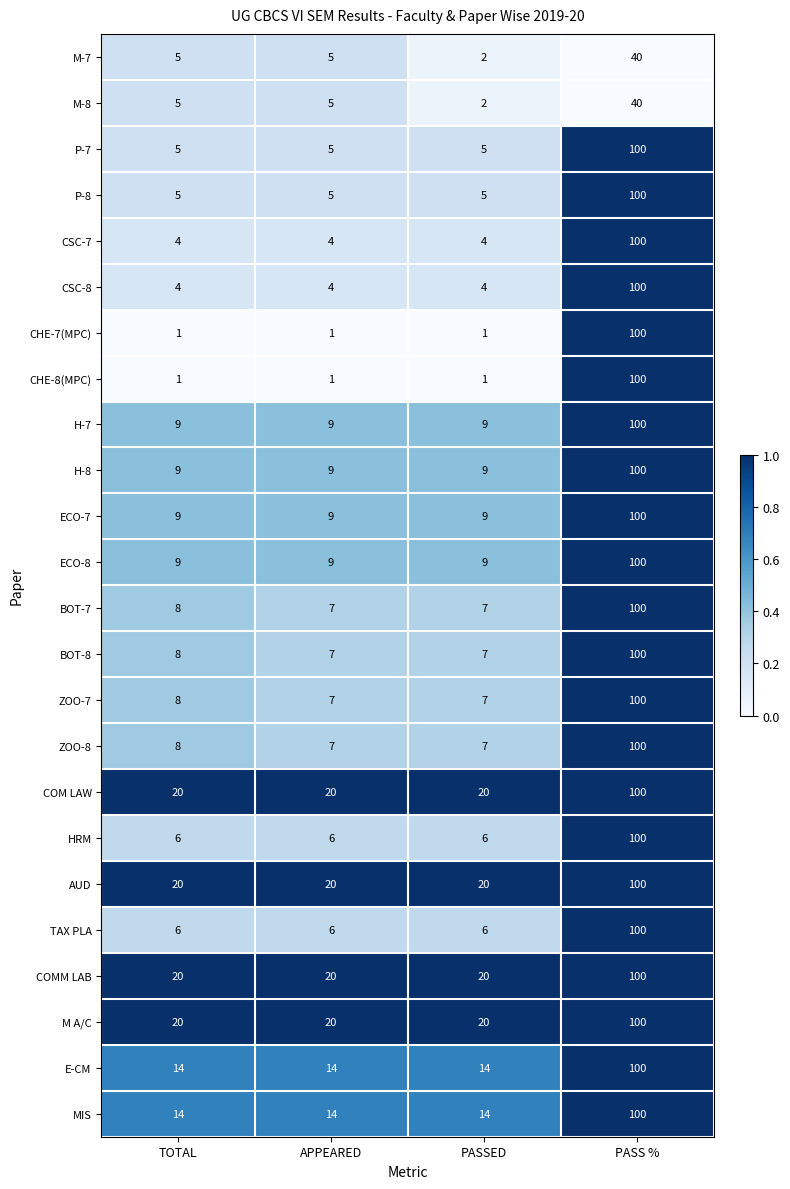

What is the spread (max minus min) of values at TOTAL?

19